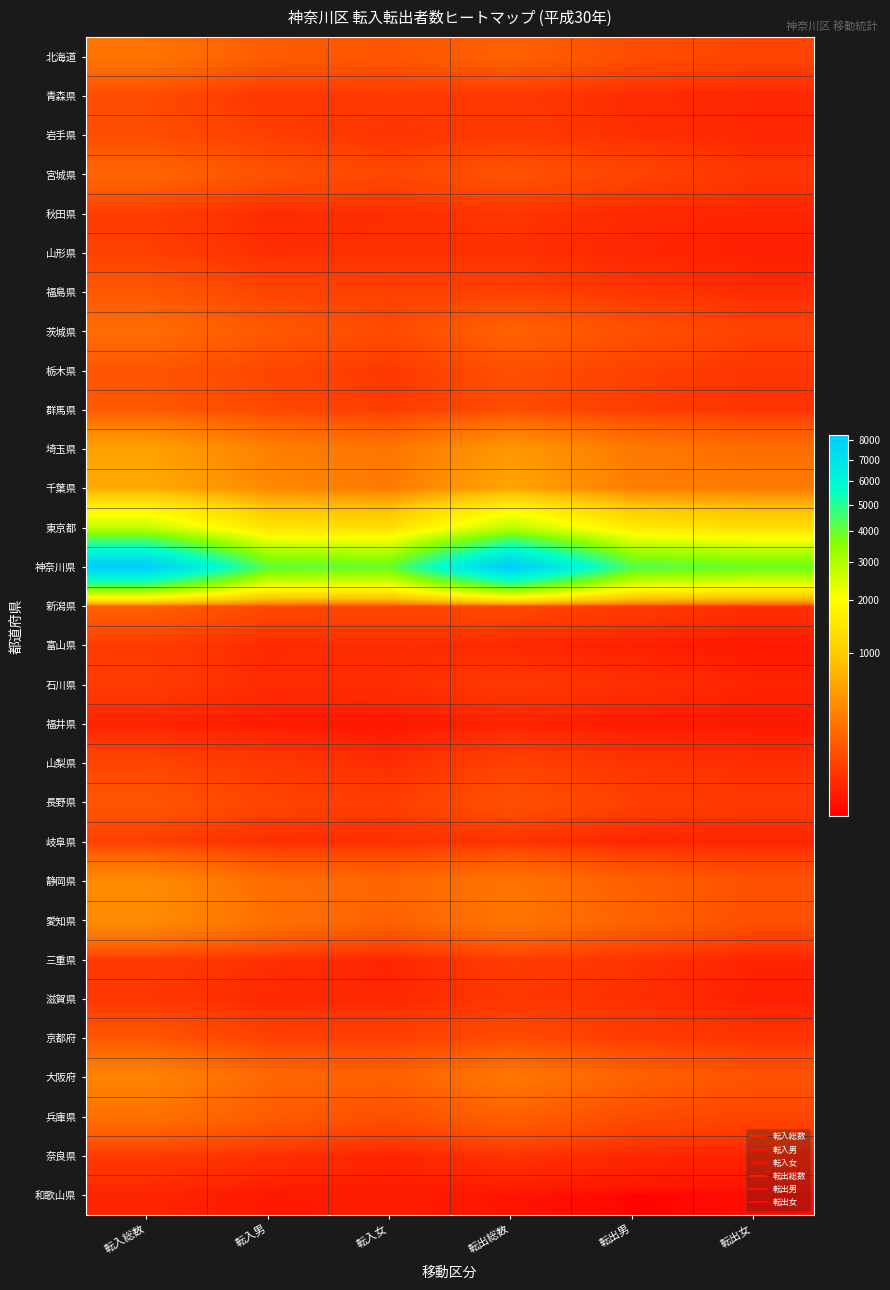

Between 転出男 and 転入総数, which is larger?

転入総数